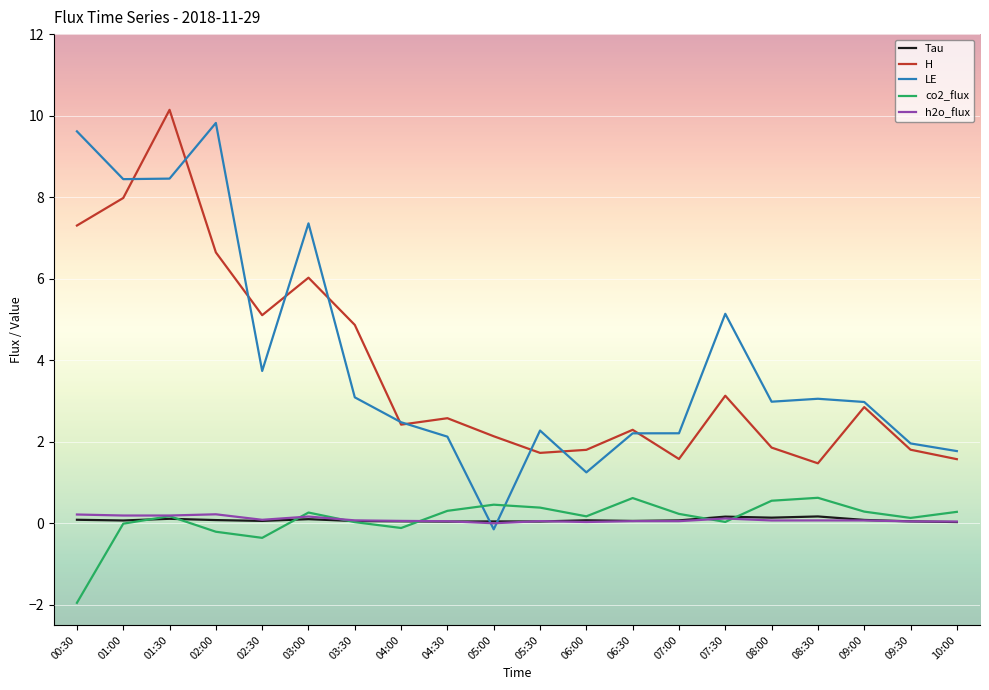

The value of H at 01:30 is 10.1. True or false?

True